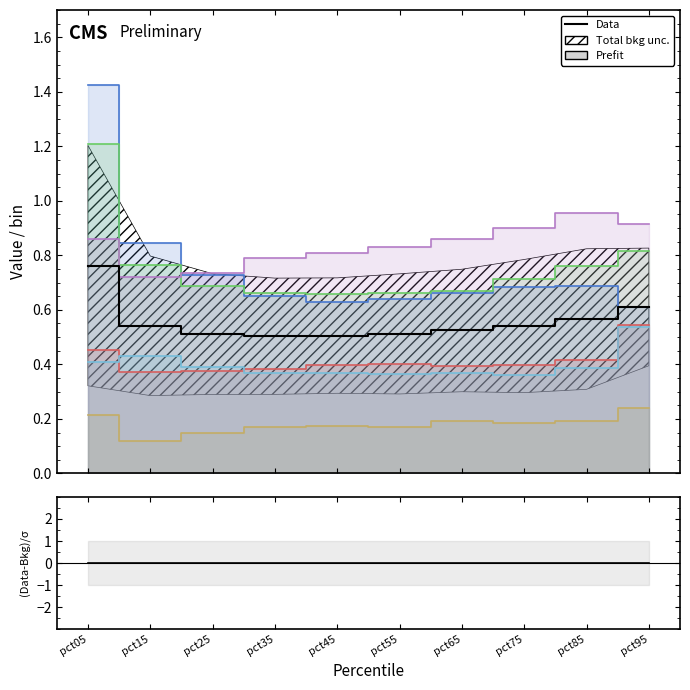

Reading right to left, transcribe all the data shown in this chart.

Data: 0.6	0.6	0.5	0.5	0.5	0.5	0.5	0.5	0.5	0.8
(Data-Bkg)/σ: 0.0	0.0	0.0	0.0	0.0	0.0	0.0	0.0	0.0	0.0